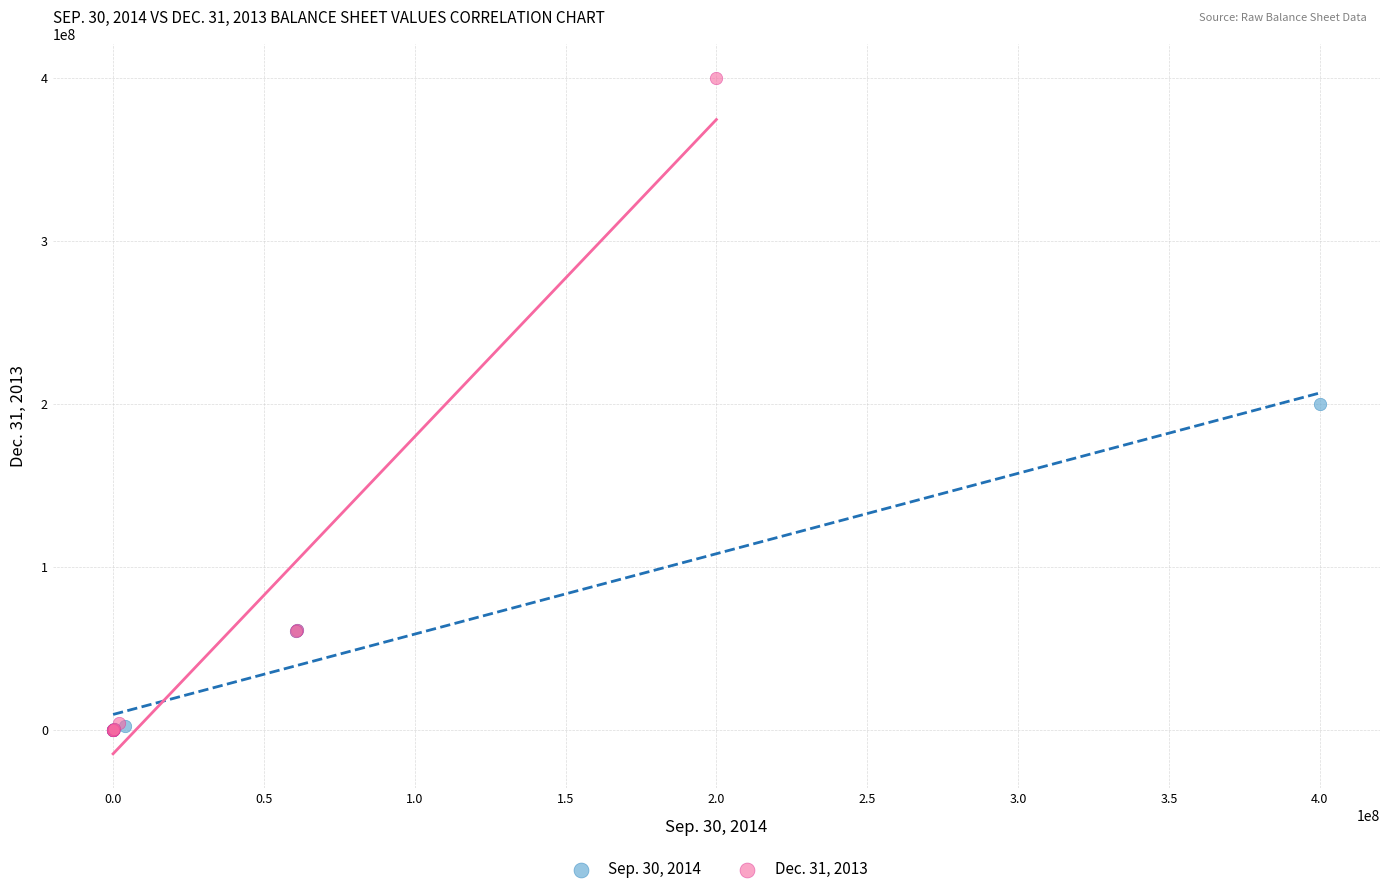

Which series reaches the maximum Y coordinate?

Dec. 31, 2013